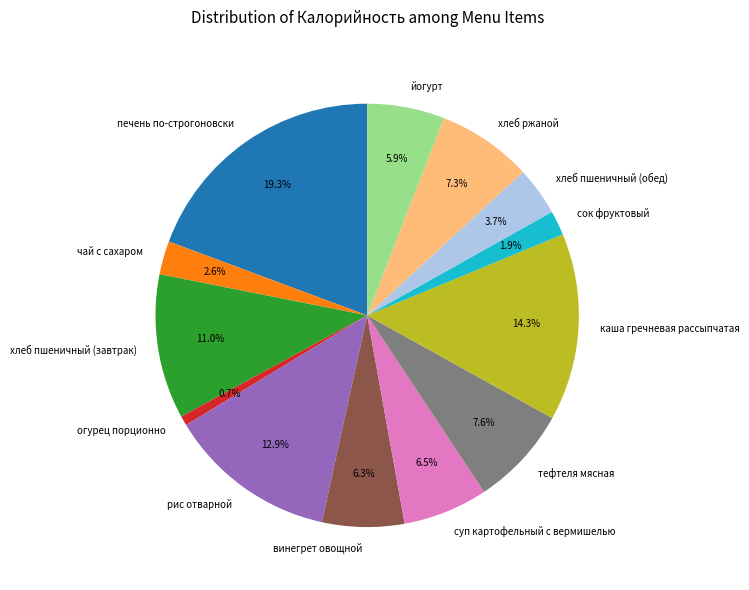

Is there any slice that represents more than half of the pie?

No